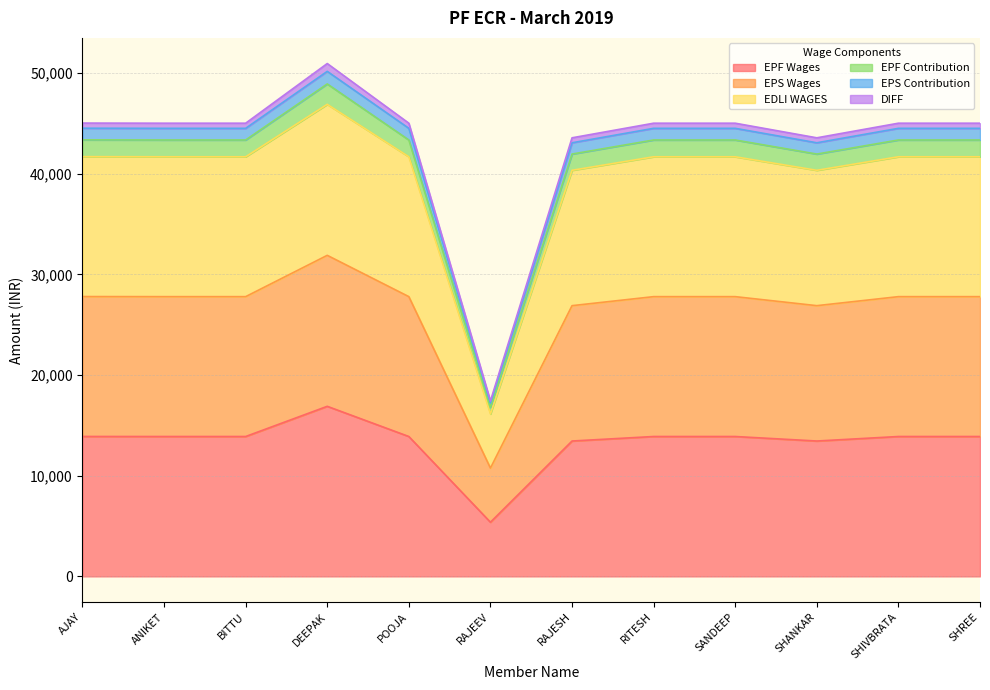

Which category has the highest value across all series?

DEEPAK